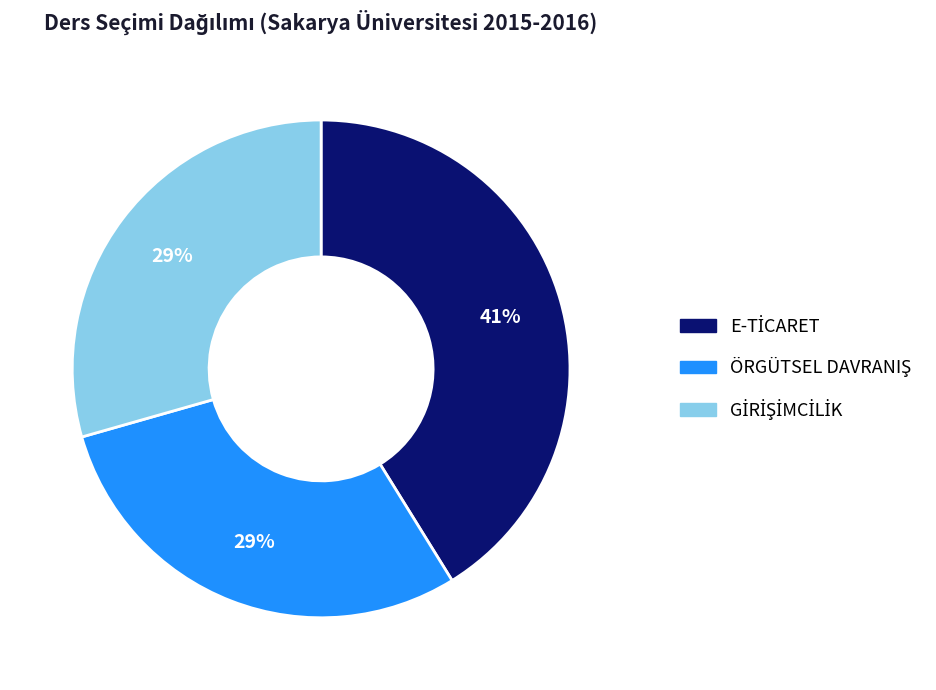

To the nearest percent, what is the average slice percentage?

33%